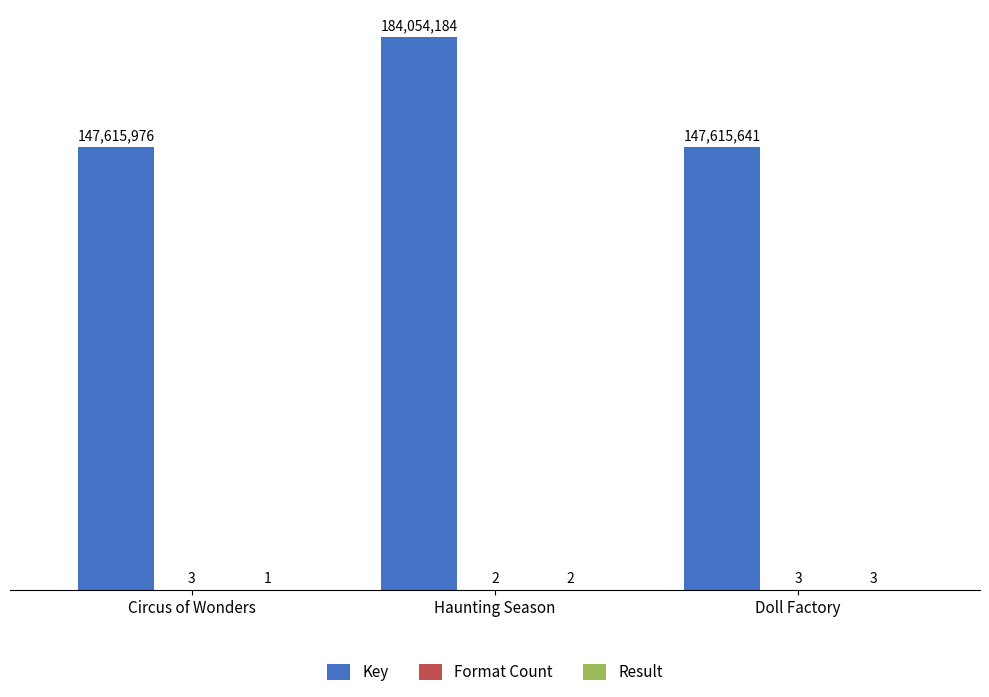

Which series changed the most between Haunting Season and Doll Factory?

Key